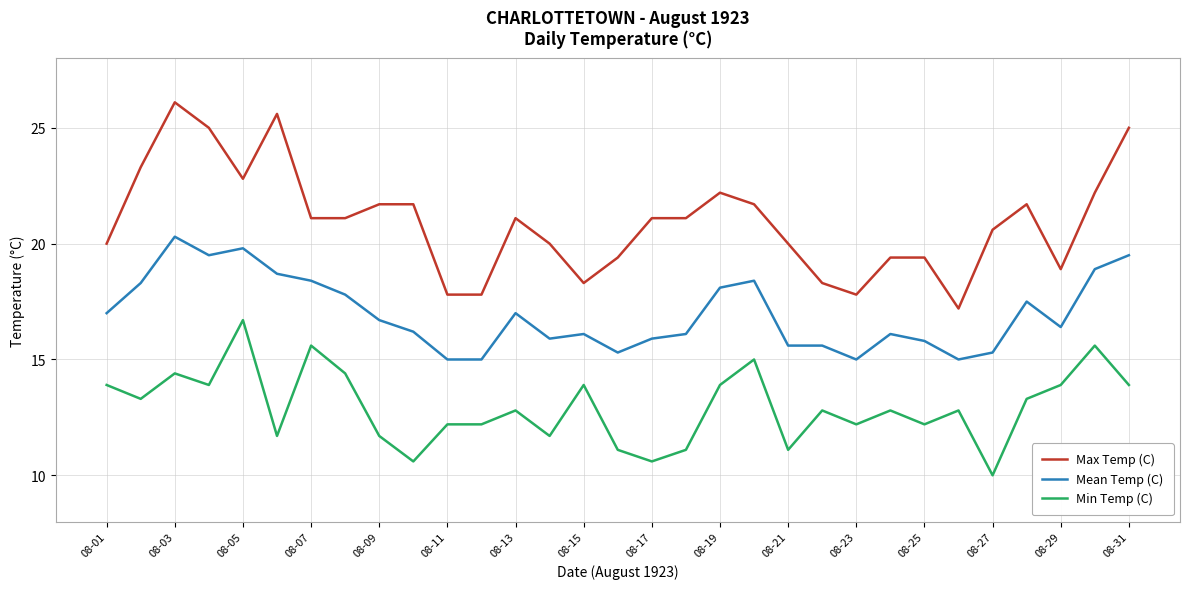

List the series in order of their overall mean, lowest first.

Min Temp (C), Mean Temp (C), Max Temp (C)